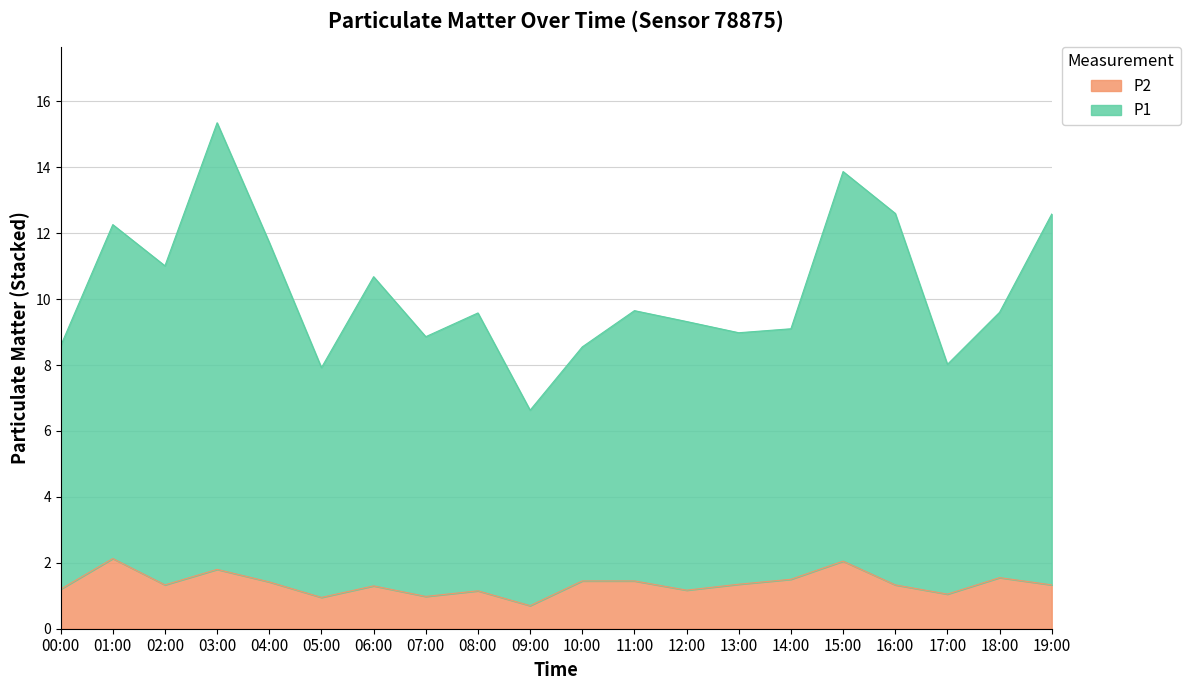

What is the maximum value shown in the chart?

15.4